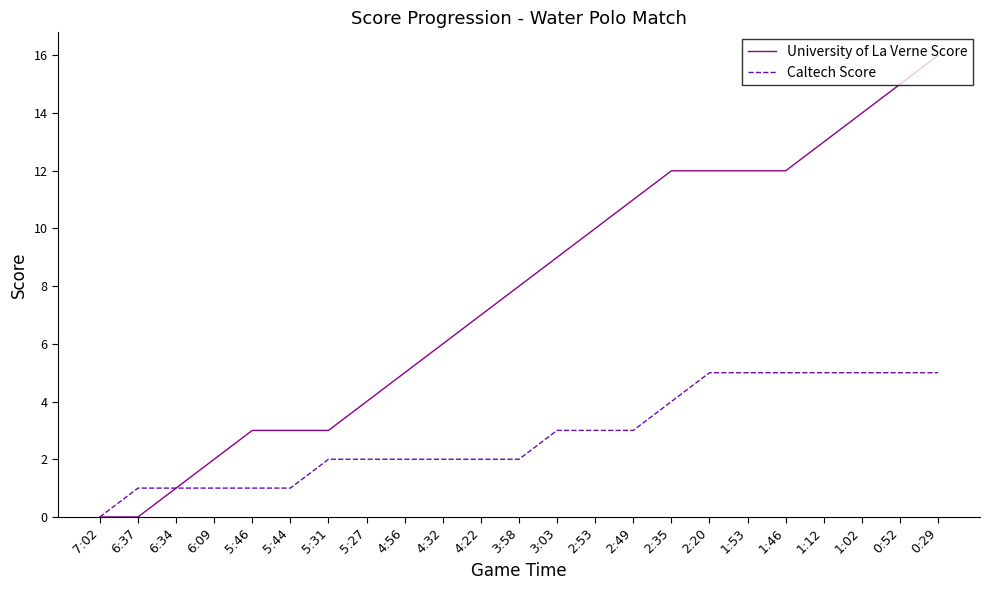

Reading left to right, transcribe all the data shown in this chart.

University of La Verne Score: 7:02=0	6:37=0	6:34=1	6:09=2	5:46=3	5:44=3	5:31=3	5:27=4	4:56=5	4:32=6	4:22=7	3:58=8	3:03=9	2:53=10	2:49=11	2:35=12	2:20=12	1:53=12	1:46=12	1:12=13	1:02=14	0:52=15	0:29=16
Caltech Score: 7:02=0	6:37=1	6:34=1	6:09=1	5:46=1	5:44=1	5:31=2	5:27=2	4:56=2	4:32=2	4:22=2	3:58=2	3:03=3	2:53=3	2:49=3	2:35=4	2:20=5	1:53=5	1:46=5	1:12=5	1:02=5	0:52=5	0:29=5